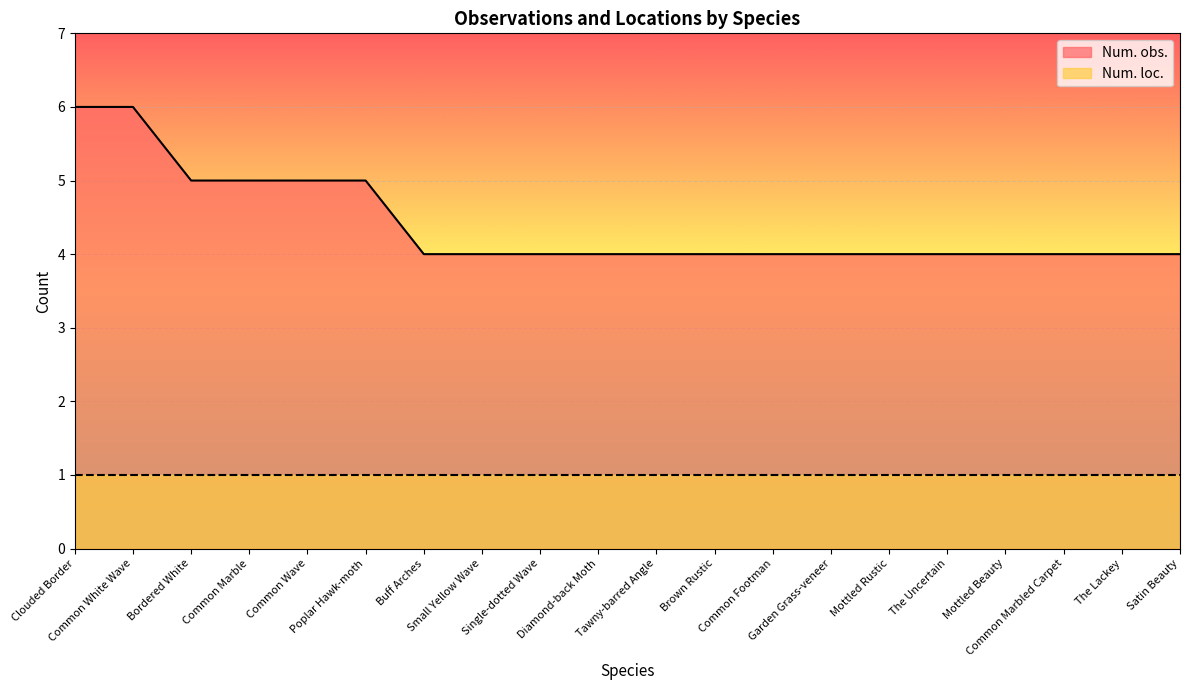

Does the chart display data point markers on the line(s)?

No